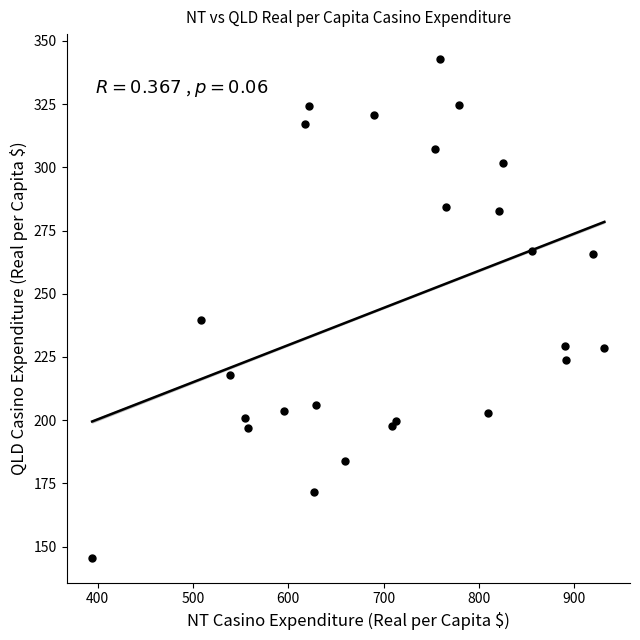

What Y value in the scatter plot is closest to 244?

239.7